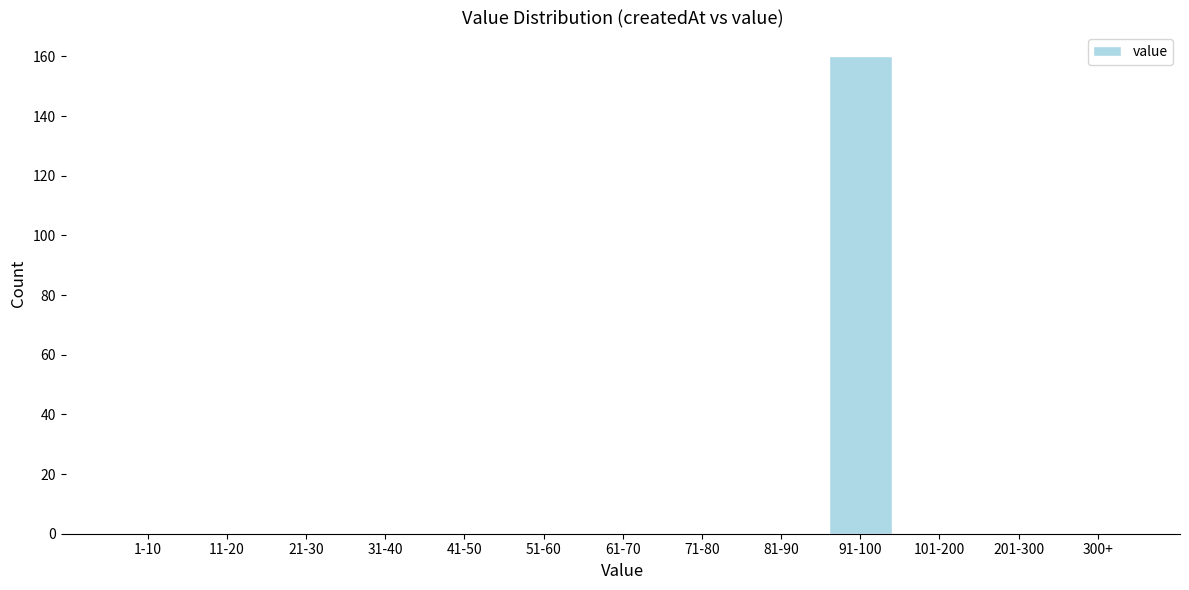

Reading left to right, extract all data points from this chart.

1-10=0	11-20=0	21-30=0	31-40=0	41-50=0	51-60=0	61-70=0	71-80=0	81-90=0	91-100=160	101-200=0	201-300=0	300+=0